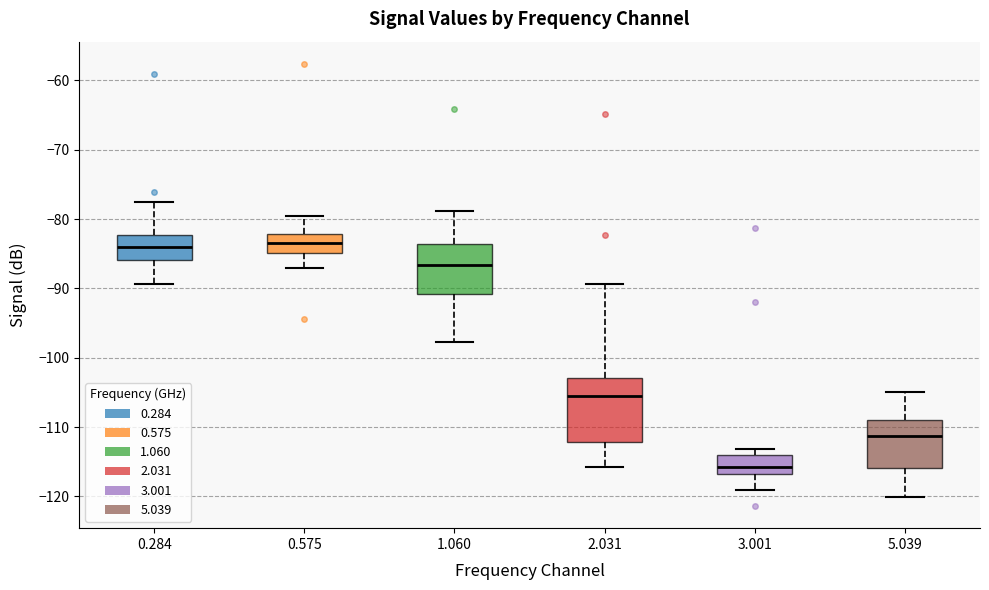

Which box's median line is the lowest?

3.001